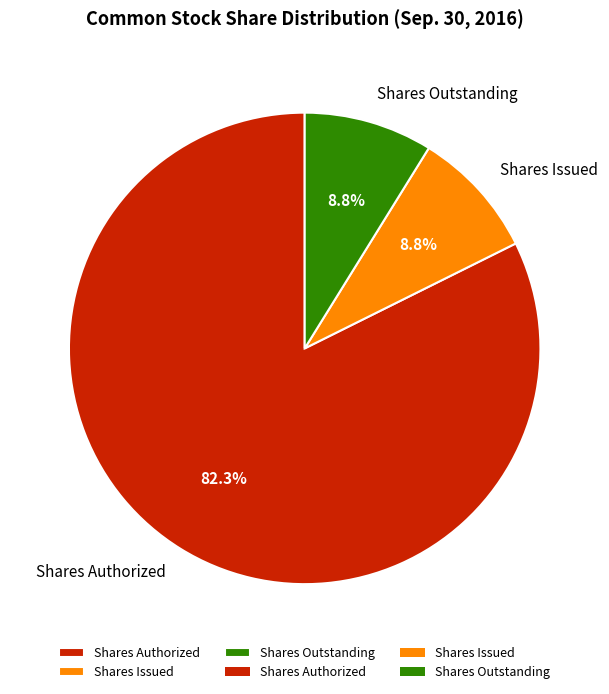

Which category accounts for the majority?

Shares Authorized